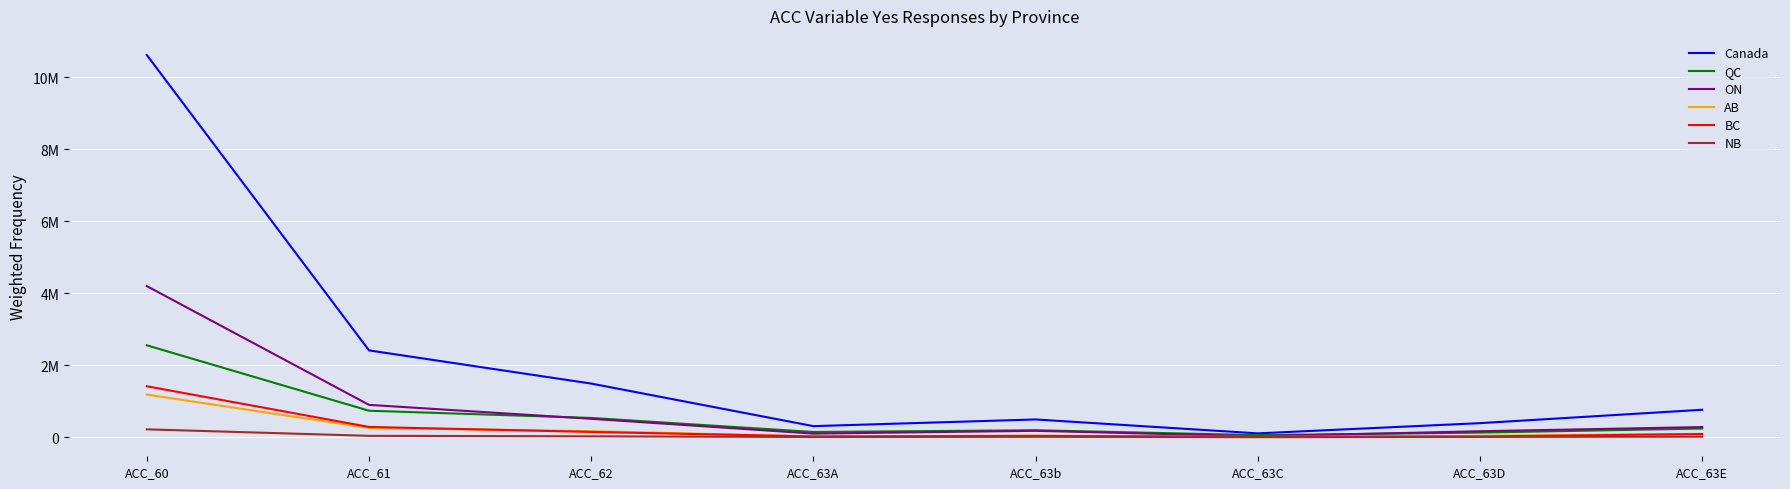

True or false: BC and QC cross at least once.

False